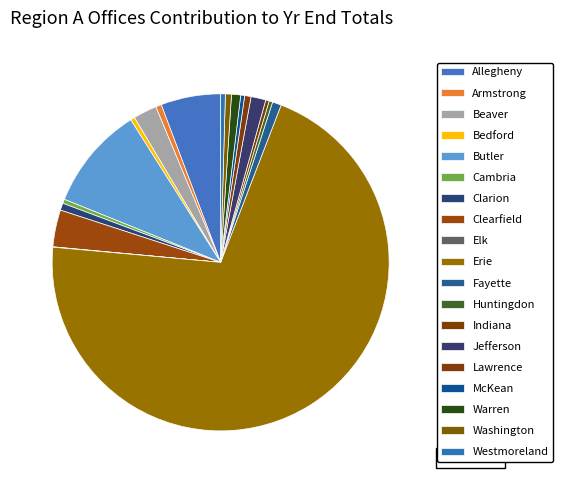

Count the number of slices in the pie.

19